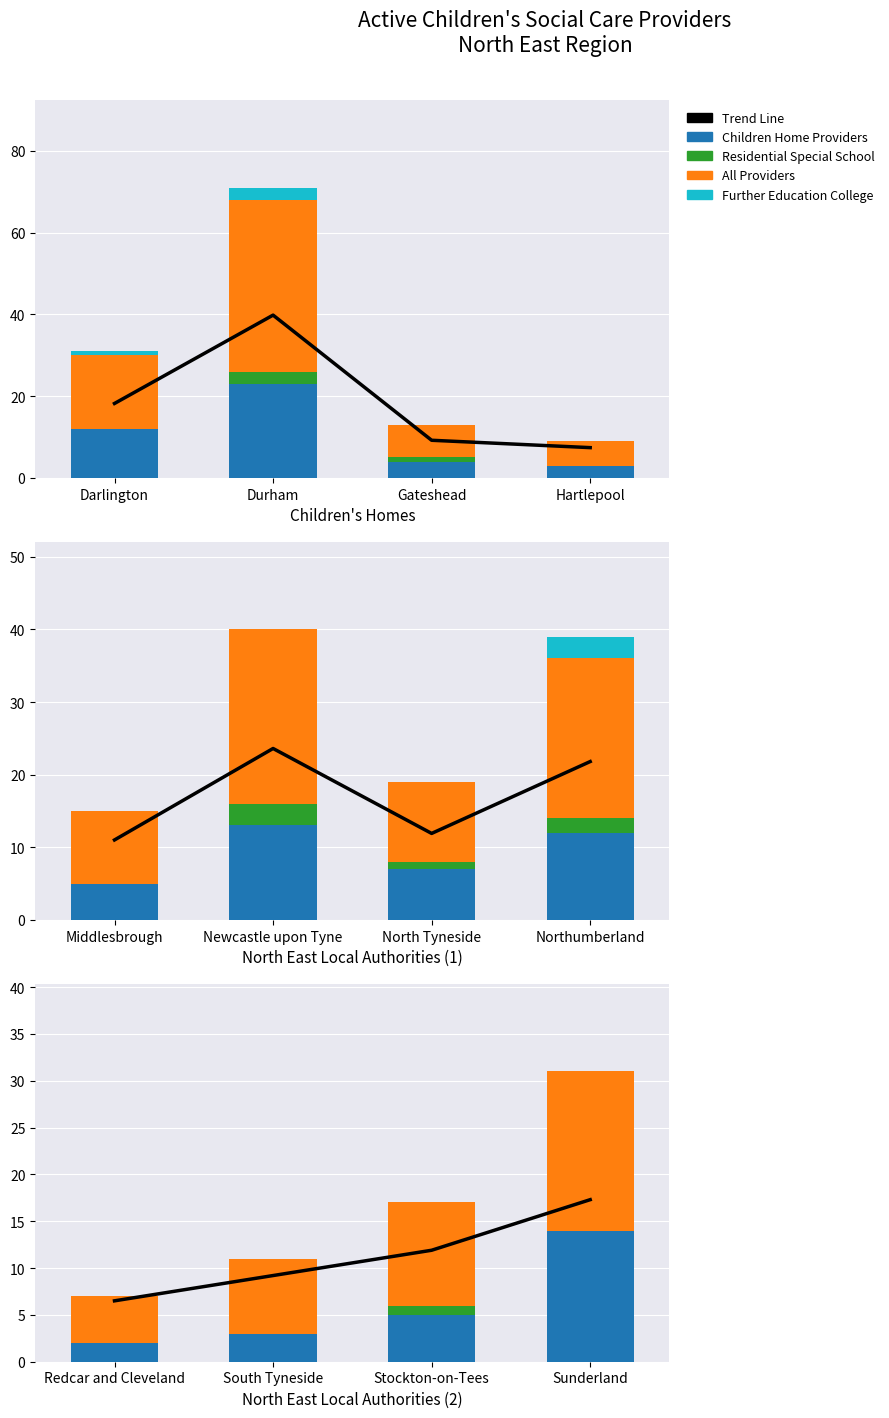

What are all the series names shown in the legend?

Trend Line, Children Home Providers, Residential Special School, All Providers, Further Education College